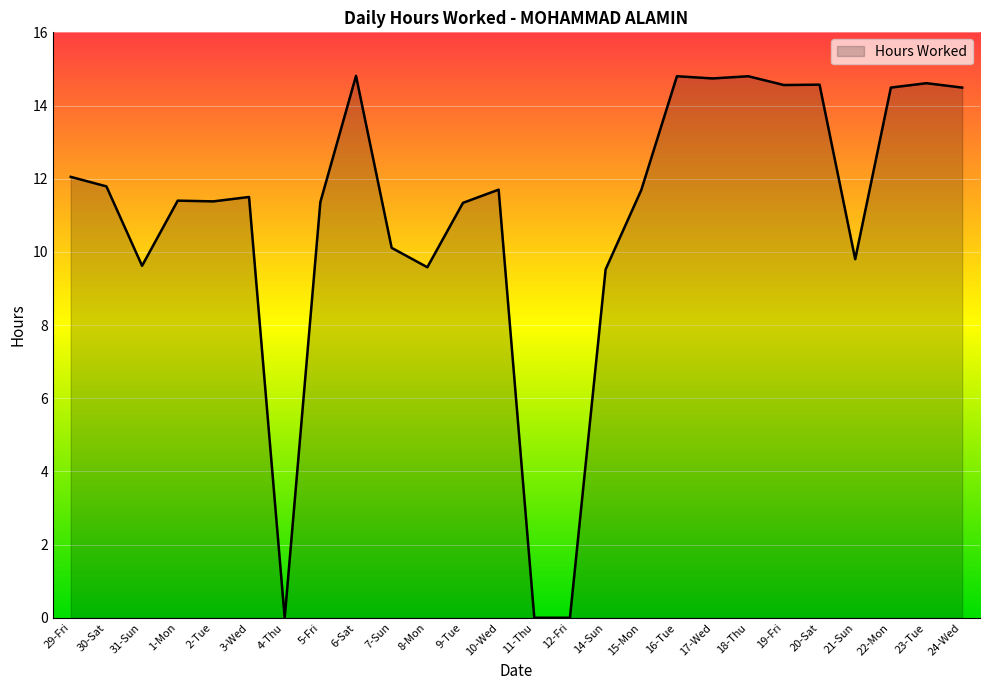

What is the difference between the values at 24-Wed and 4-Thu?

14.5